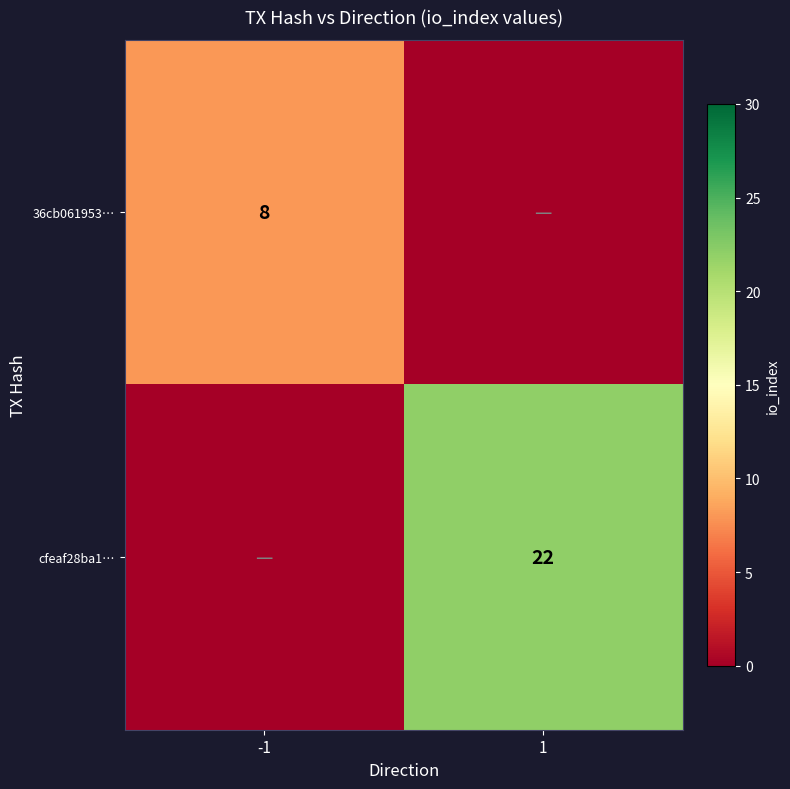

Is the value of cfeaf28ba1… at 1 greater than the value of 36cb061953… at -1?

Yes